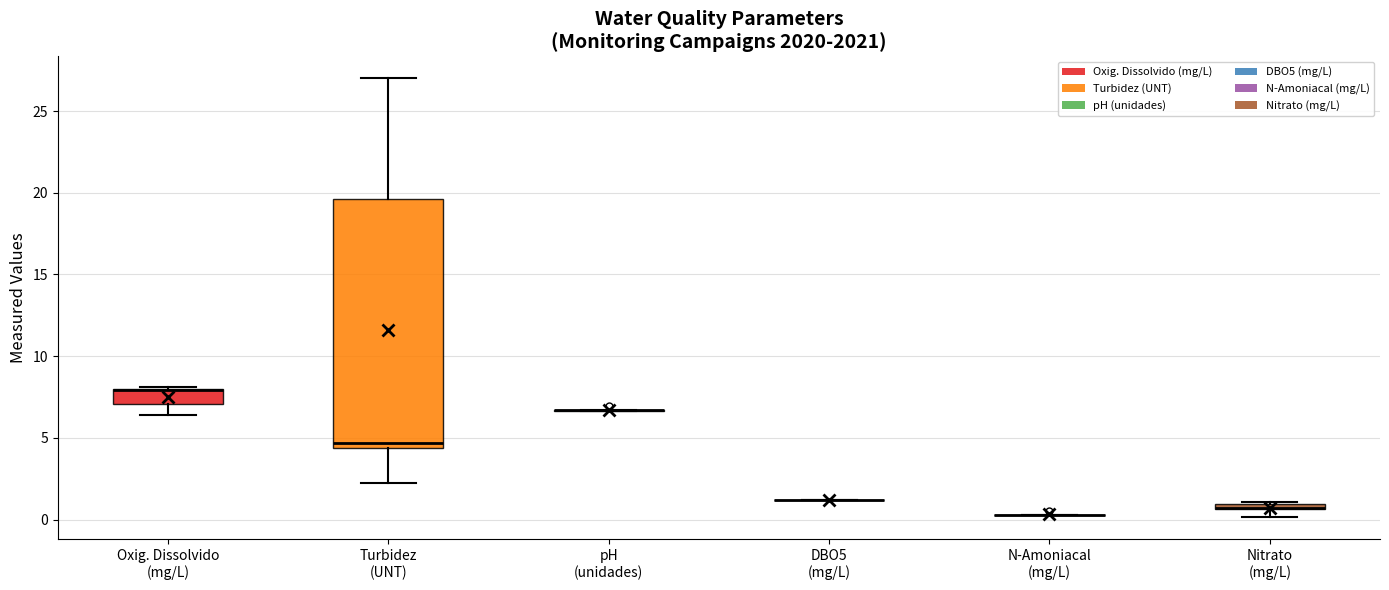

Where is the lower edge of the box for Oxig. Dissolvido (mg/L) on the y-axis? The values are not printed on the chart, so give them approximately, as read against the axis.

7.0